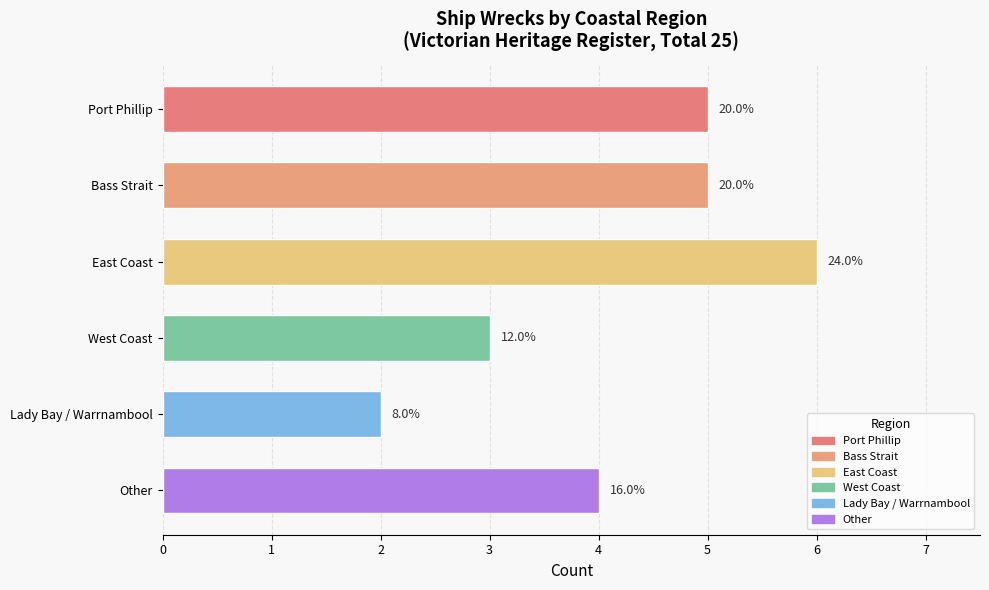

How many bars are there in total?

6